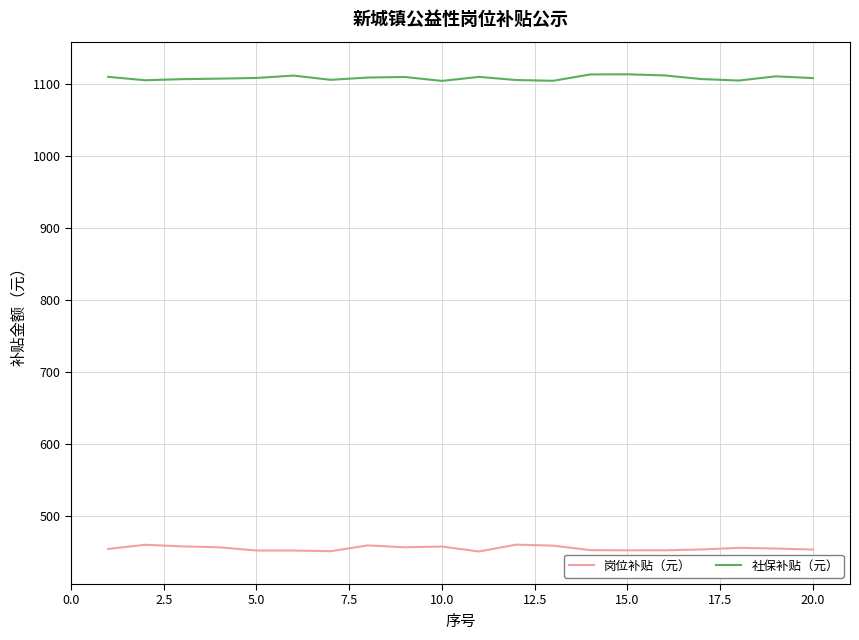

What is the maximum value shown in the chart?

1113.1